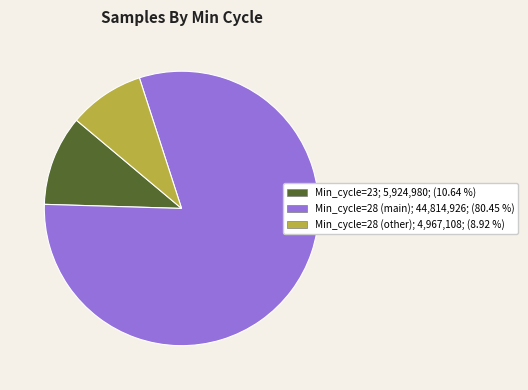

Does any single category account for the majority?

Yes